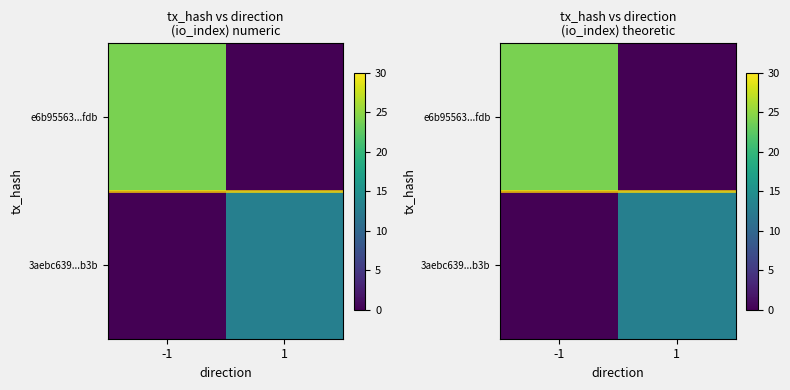

Is the value of e6b95563...fdb at -1 greater than the value of 3aebc639...b3b at -1?

Yes